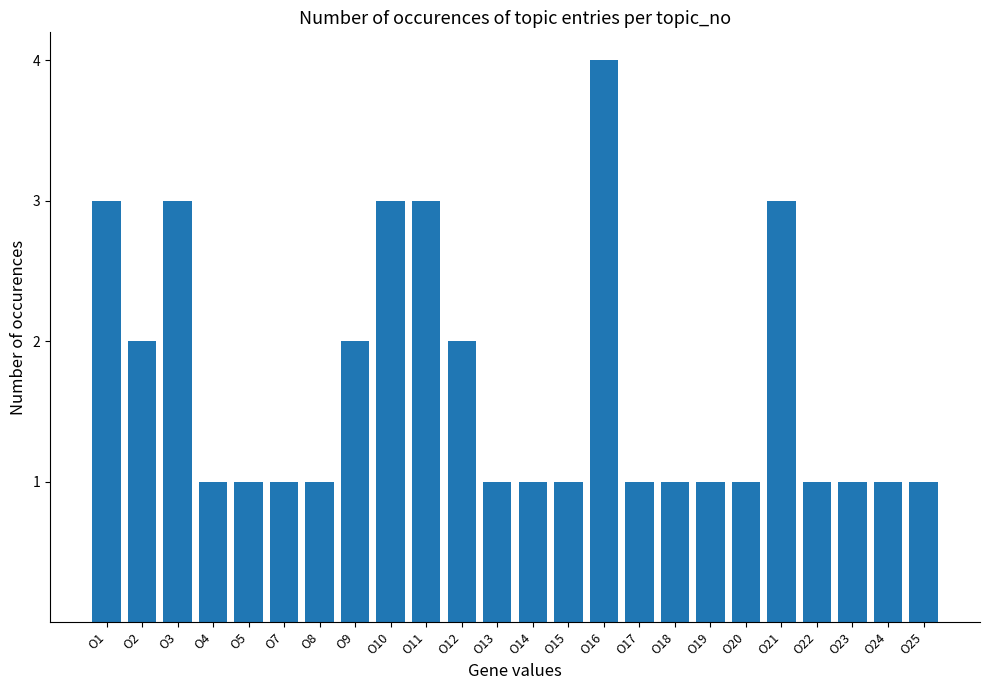

What is the maximum value shown in the chart?

4